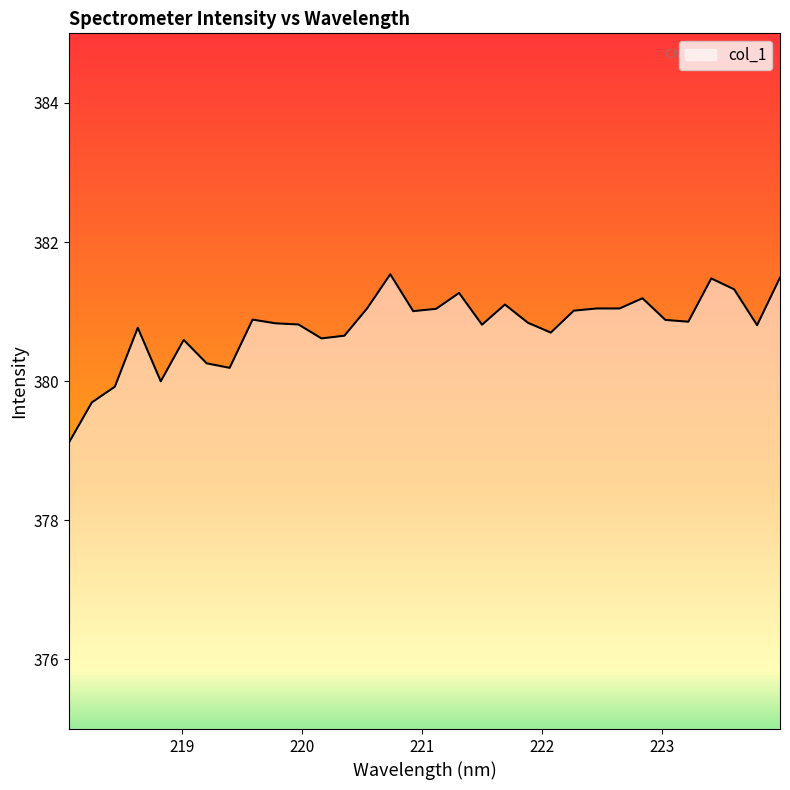

What is the difference between the second highest and second lowest values?

1.8